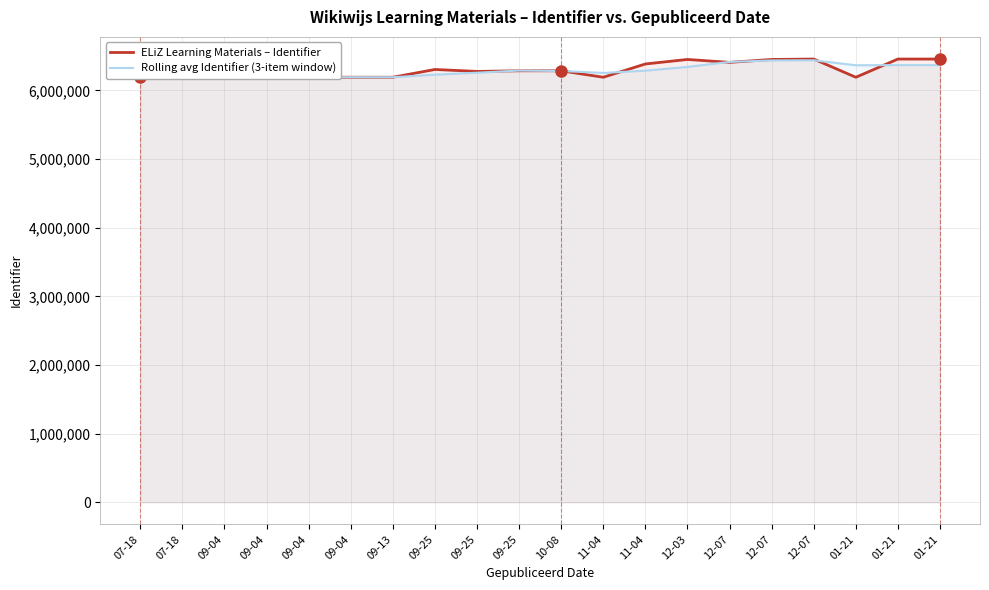

The value of ELiZ Learning Materials – Identifier at 01-21 is 6457482. True or false?

True